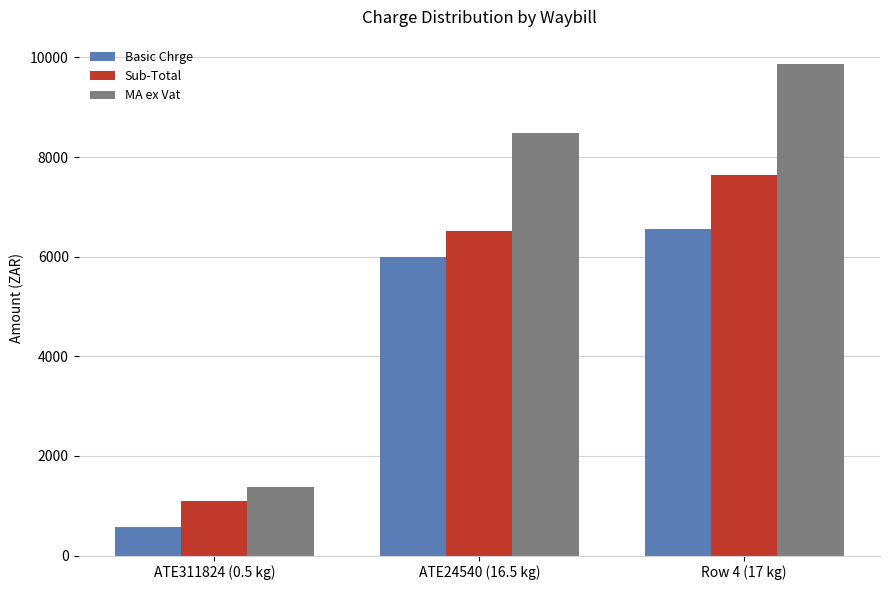

Rank the series by their maximum value, from highest to lowest.

MA ex Vat, Sub-Total, Basic Chrge